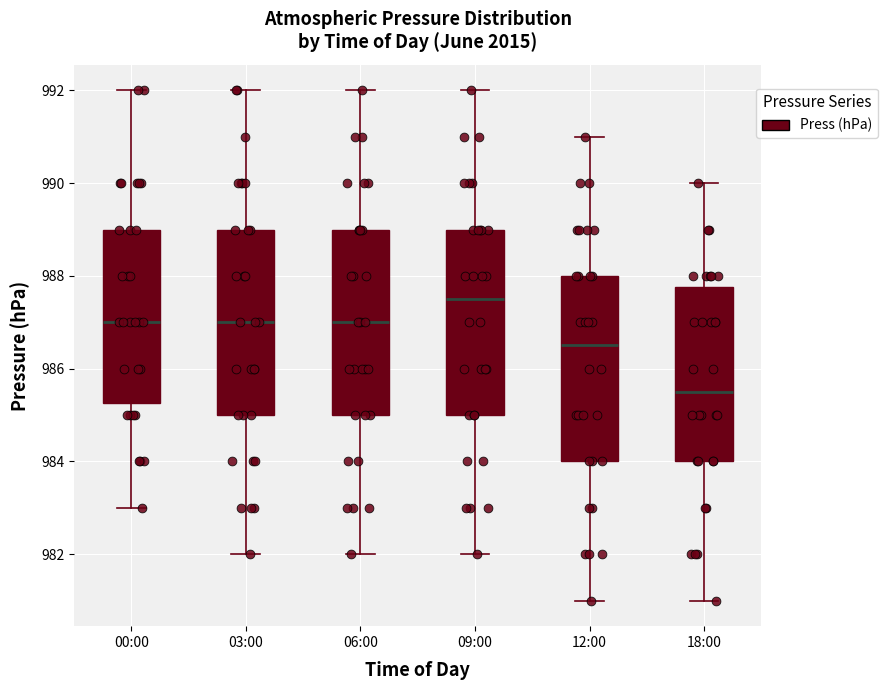

Reading left to right, transcribe this box plot: for each box, give where its median line is, the range the box spans, and where its two whiskers end, as read against the y-axis. The values are not printed on the chart, so give them approximately, as read against the axis.

00:00: median 987.0, box 985.2 to 989.0, whiskers 983.0 to 992.0
03:00: median 987.0, box 985.0 to 989.0, whiskers 982.0 to 992.0
06:00: median 987.0, box 985.0 to 989.0, whiskers 982.0 to 992.0
09:00: median 987.6, box 985.0 to 989.0, whiskers 982.0 to 992.0
12:00: median 986.6, box 984.0 to 988.0, whiskers 981.0 to 991.0
18:00: median 985.6, box 984.0 to 987.8, whiskers 981.0 to 990.0